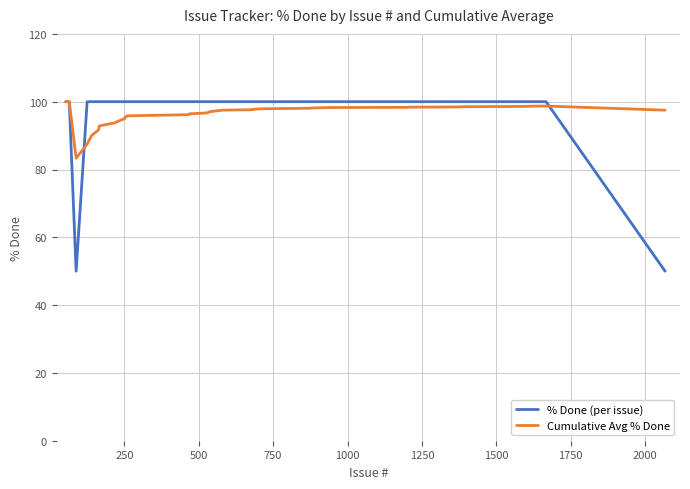

What is the value of the % Done (per issue) point at the 20th from the left?

100.0